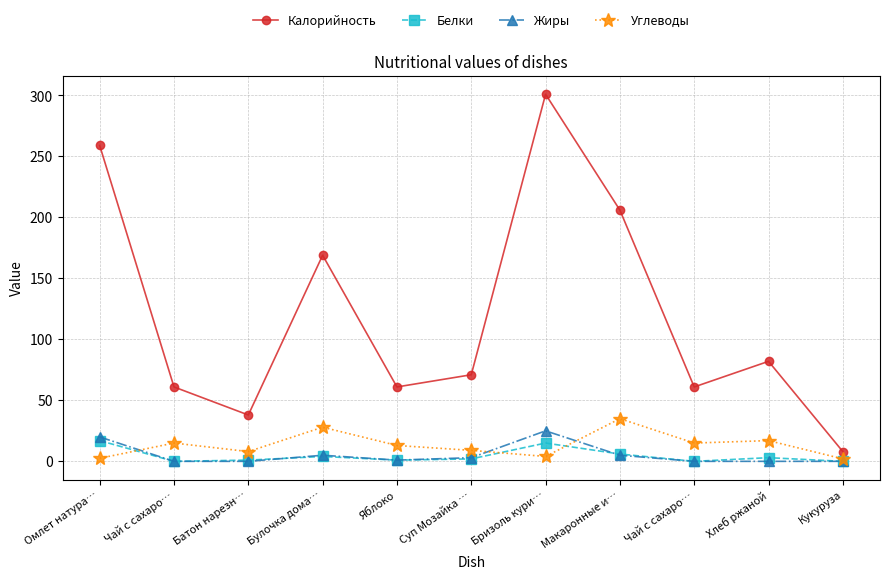

Read the Углеводы value at Чай с сахаро….

15.0